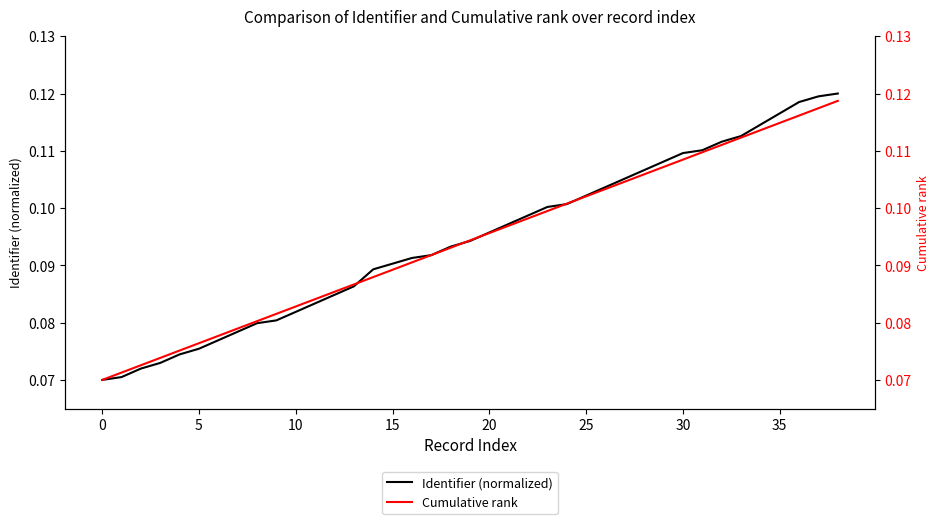

What is the total value across all series at 21?

0.2